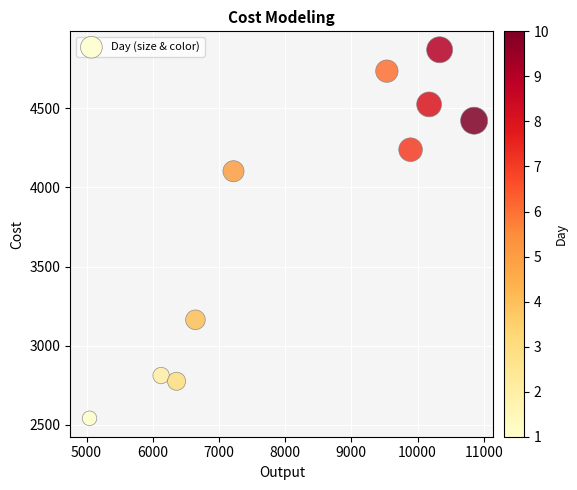

What is the average Y value?

3818